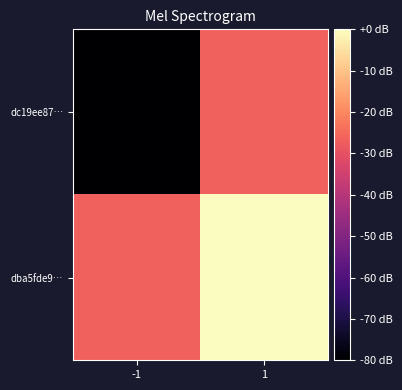

At which category does the chart reach its minimum across all series?

-1